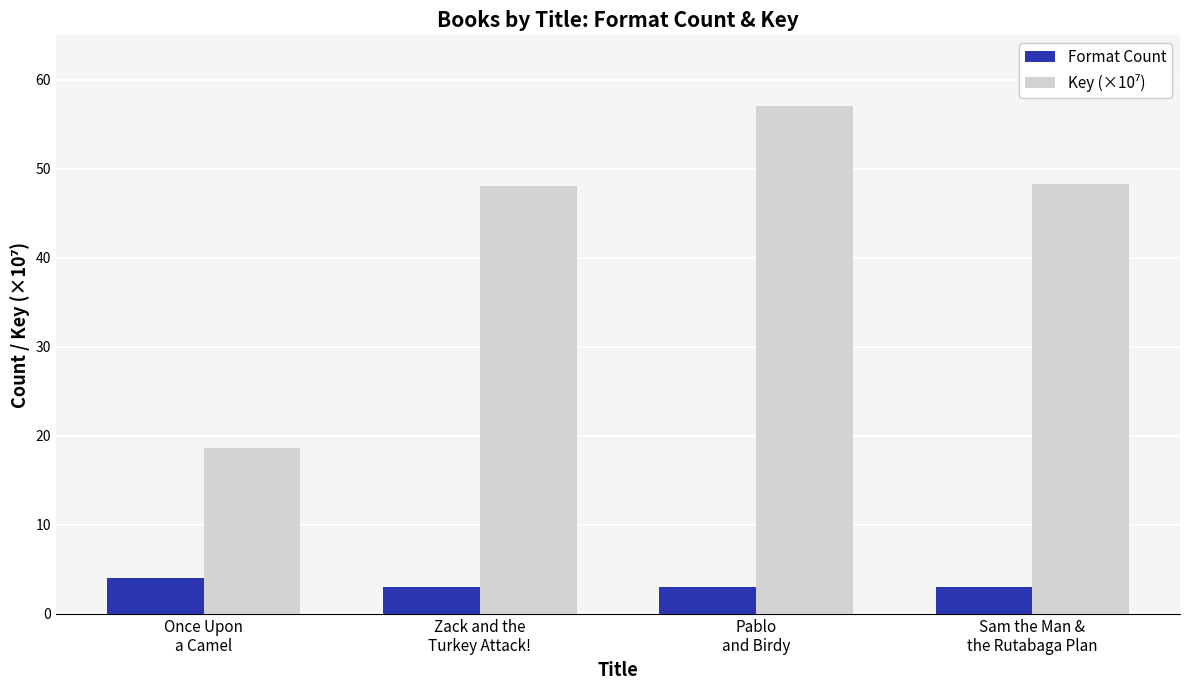

What is the sum of all Format Count values?

13.0